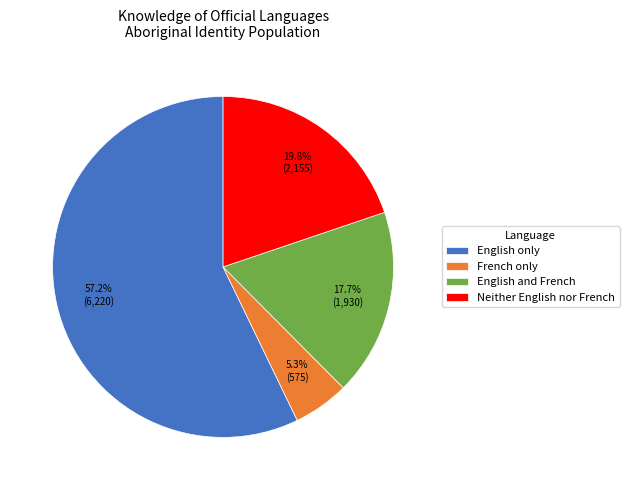

What is the total percentage of English only and Neither English nor French?

77.0%